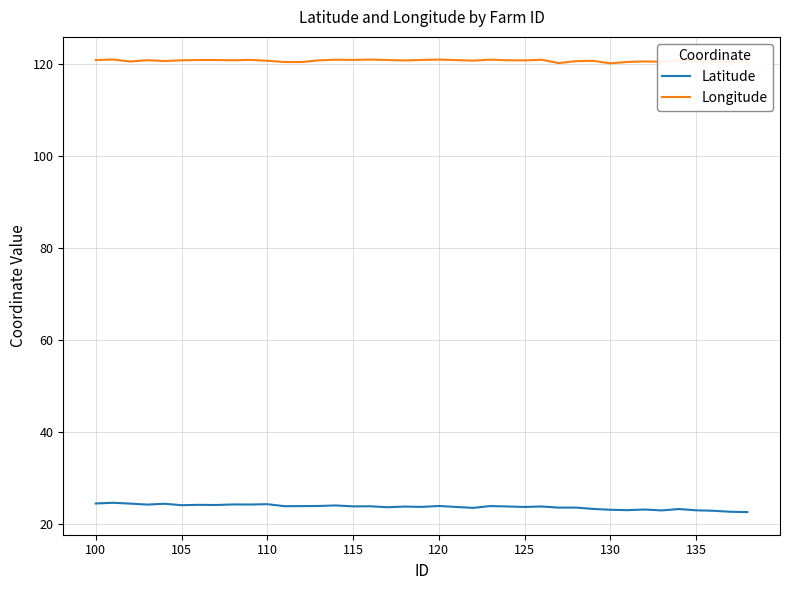

True or false: Longitude and Latitude cross at least once.

False